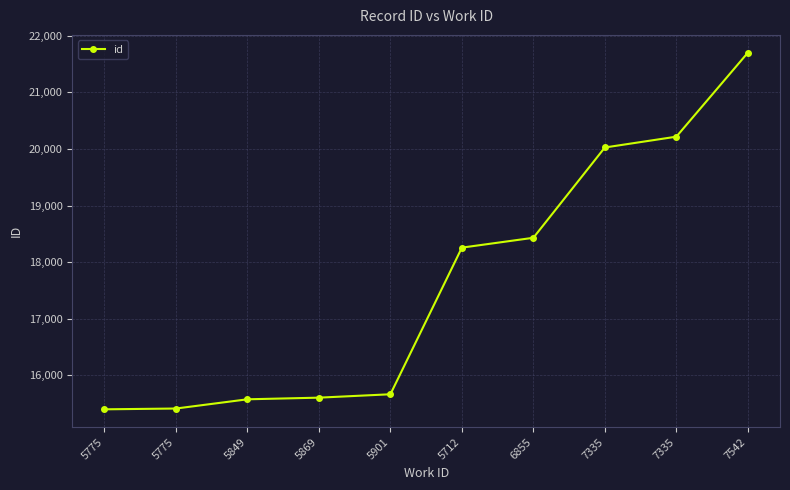

True or false: there are more than 2 points higher than both neighbors.

False